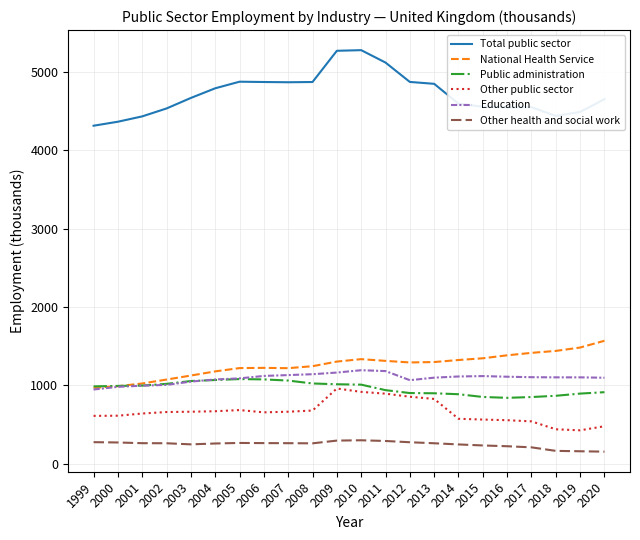

What is the minimum value for Other health and social work?

156